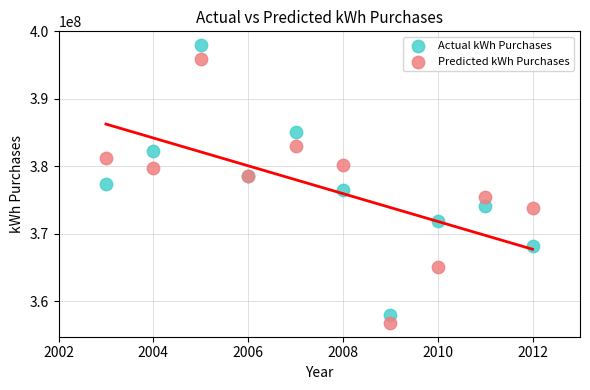

What is the X range (max minus min) for the scatter plot?

9.0